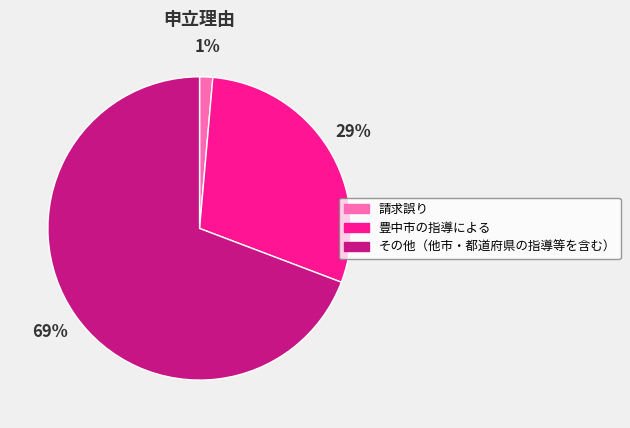

Which slice is the largest?

その他（他市・都道府県の指導等を含む）